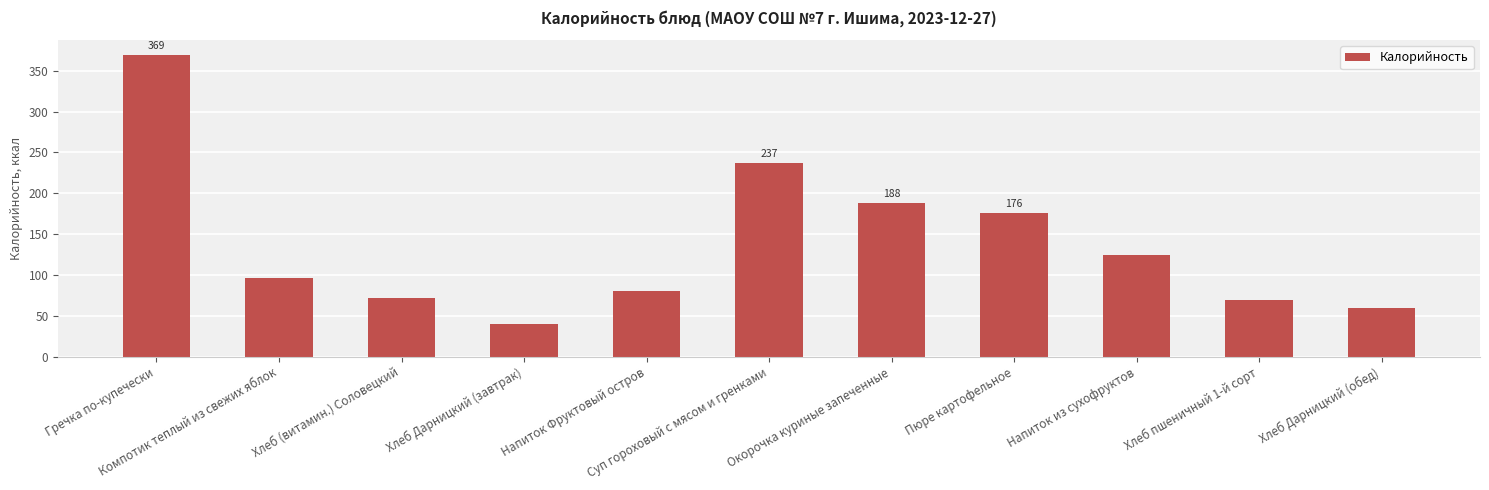

What is the label of the 10th bar from the left?

Хлеб пшеничный 1-й сорт